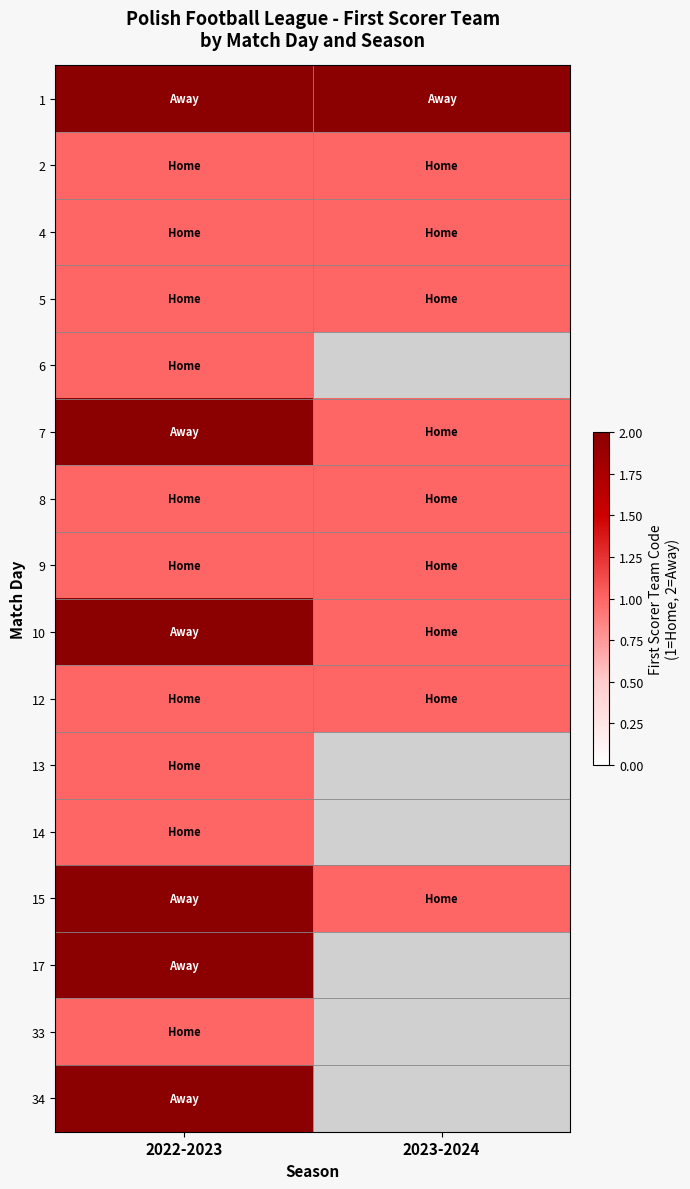

Between 2023-2024 and 2022-2023, which is larger?

2023-2024